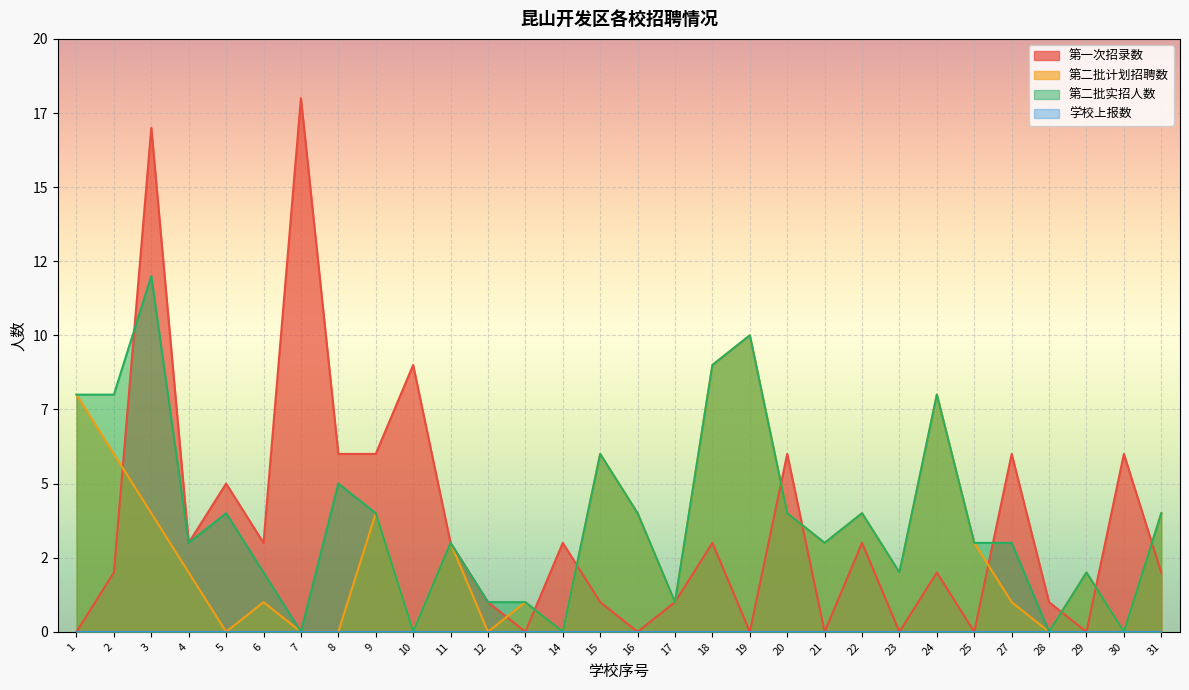

True or false: 第二批实招人数 has a value of 0 at 30.

True